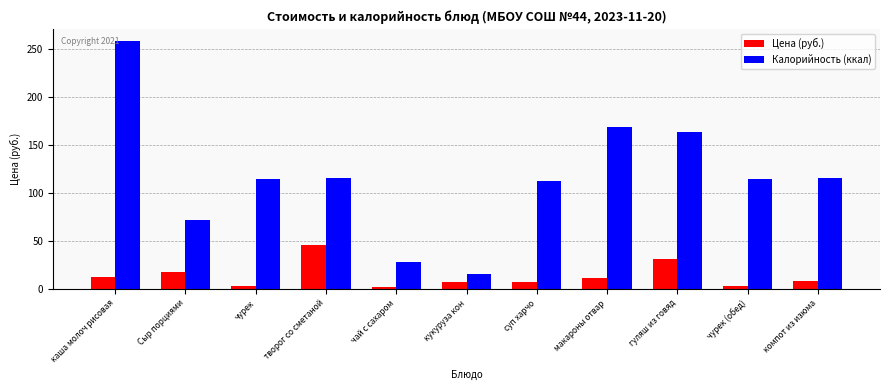

What is the maximum value for Калорийность (ккал)?

258.1